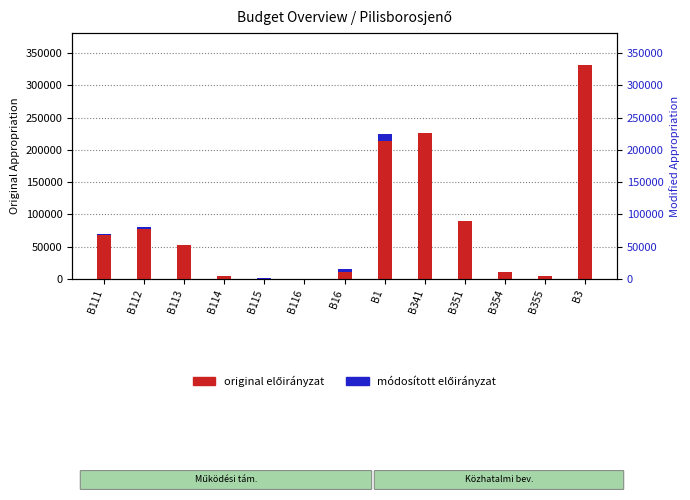

What is the difference between the highest and lowest values at B3?

331399